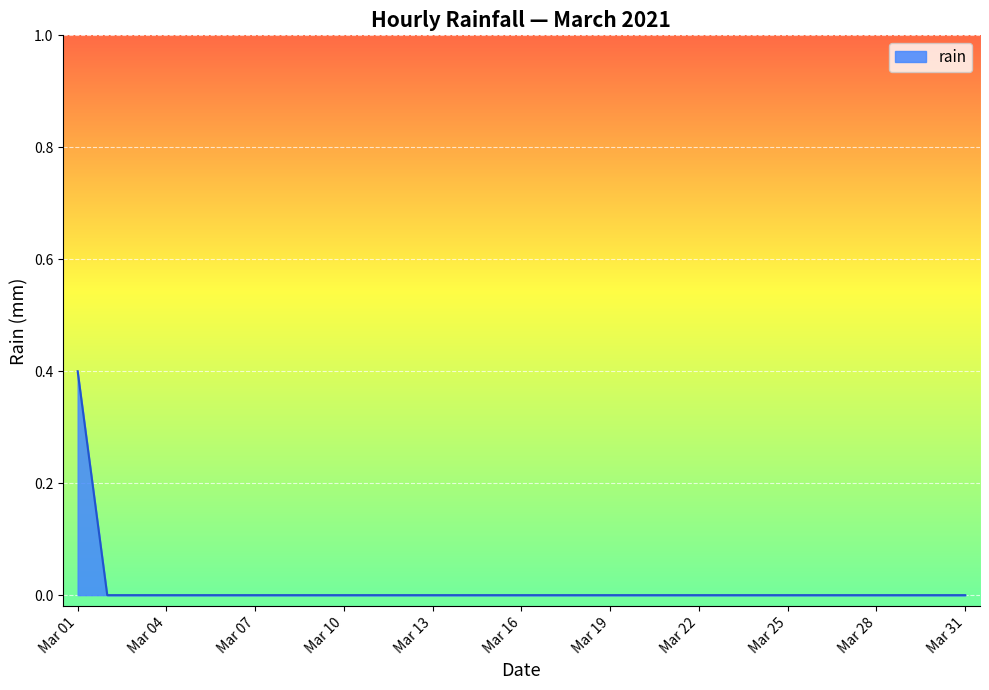

What is the maximum value shown in the chart?

0.4